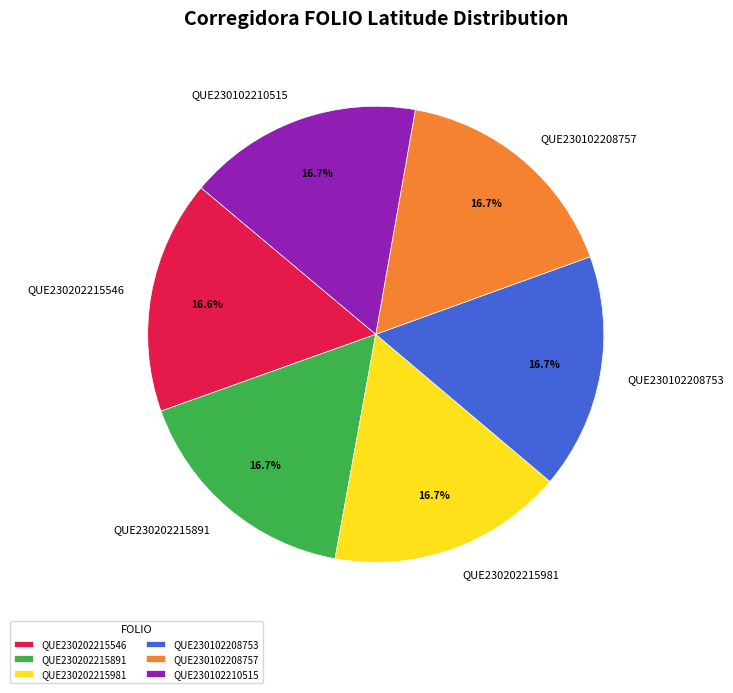

Does QUE230102210515 represent more than half of the total?

No